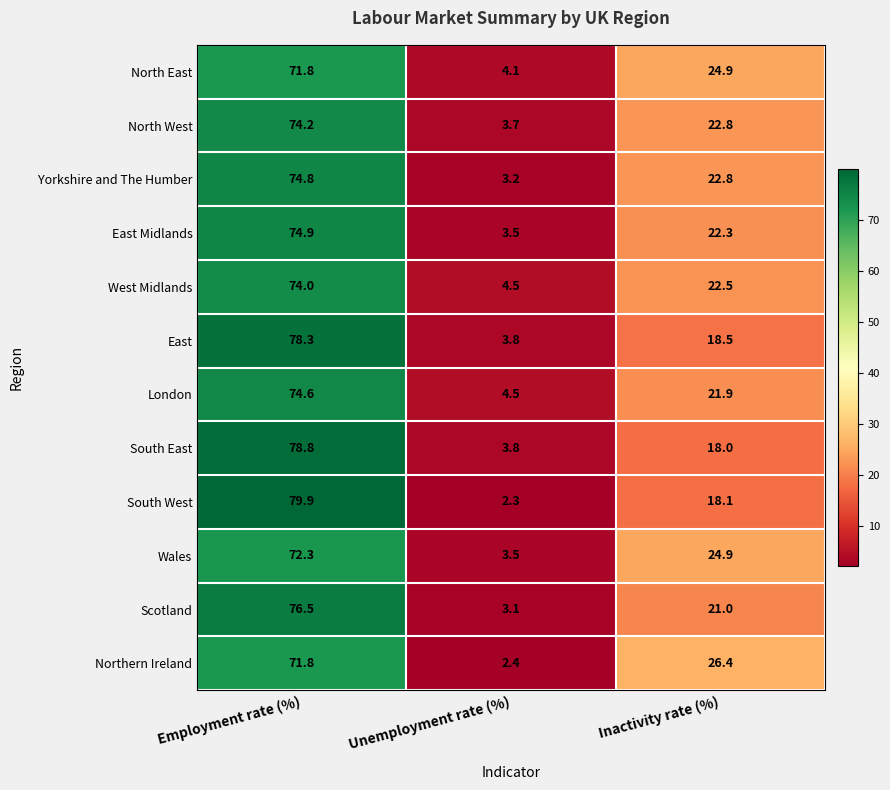

Which series has the widest spread of values?

South West